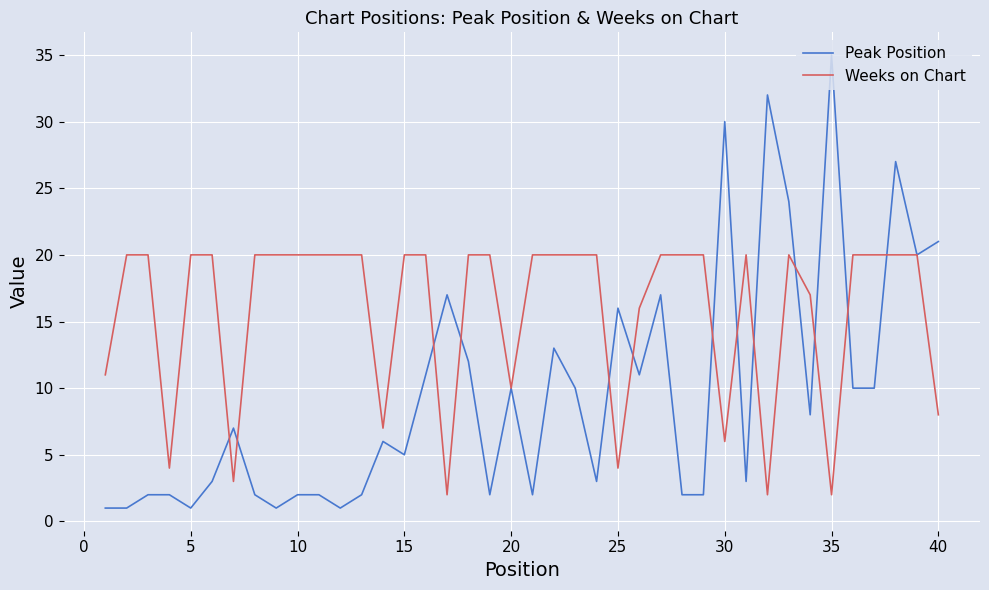

Which series has the largest total across all categories?

Weeks on Chart